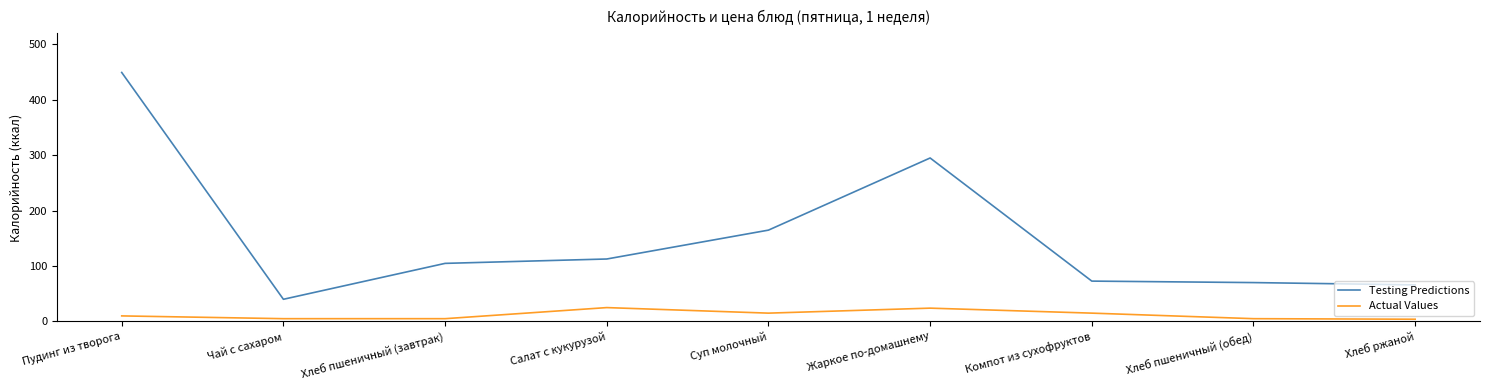

Which series has the widest spread of values?

Testing Predictions